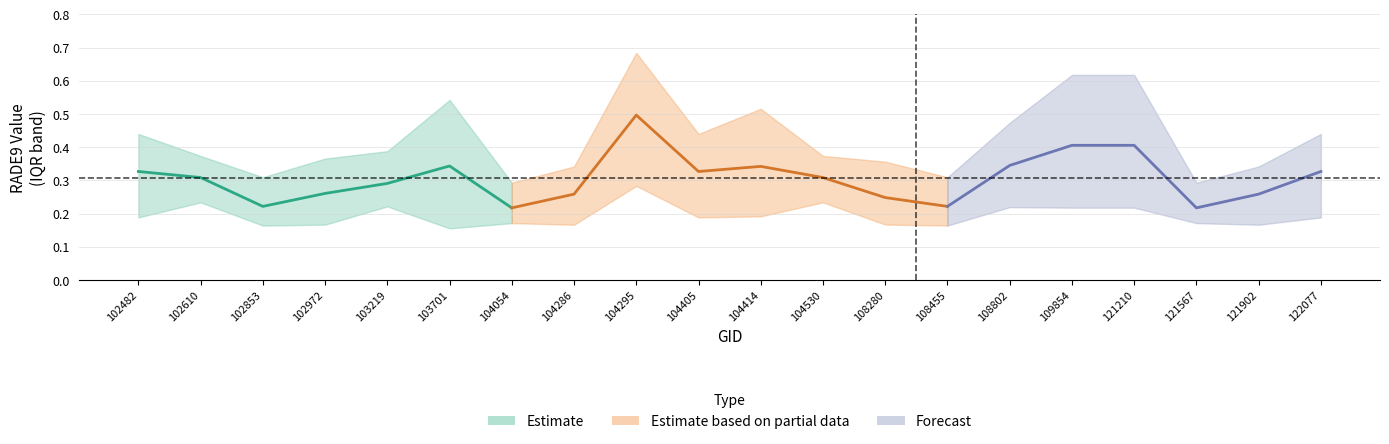

Reading left to right, transcribe all the data shown in this chart.

rade9_bin_1q: 102482=0.2	102610=0.2	102853=0.2	102972=0.2	103219=0.2	103701=0.2	104054=0.2	104286=0.2	104295=0.3	104405=0.2	104414=0.2	104530=0.2	108280=0.2	108455=0.2	108802=0.2	109854=0.2	121210=0.2	121567=0.2	121902=0.2	122077=0.2
rade9_bin_mdn: 102482=0.3	102610=0.3	102853=0.2	102972=0.3	103219=0.3	103701=0.3	104054=0.2	104286=0.3	104295=0.5	104405=0.3	104414=0.3	104530=0.3	108280=0.2	108455=0.2	108802=0.3	109854=0.4	121210=0.4	121567=0.2	121902=0.3	122077=0.3
rade9_bin_3q: 102482=0.4	102610=0.4	102853=0.3	102972=0.4	103219=0.4	103701=0.5	104054=0.3	104286=0.3	104295=0.7	104405=0.4	104414=0.5	104530=0.4	108280=0.4	108455=0.3	108802=0.5	109854=0.6	121210=0.6	121567=0.3	121902=0.3	122077=0.4